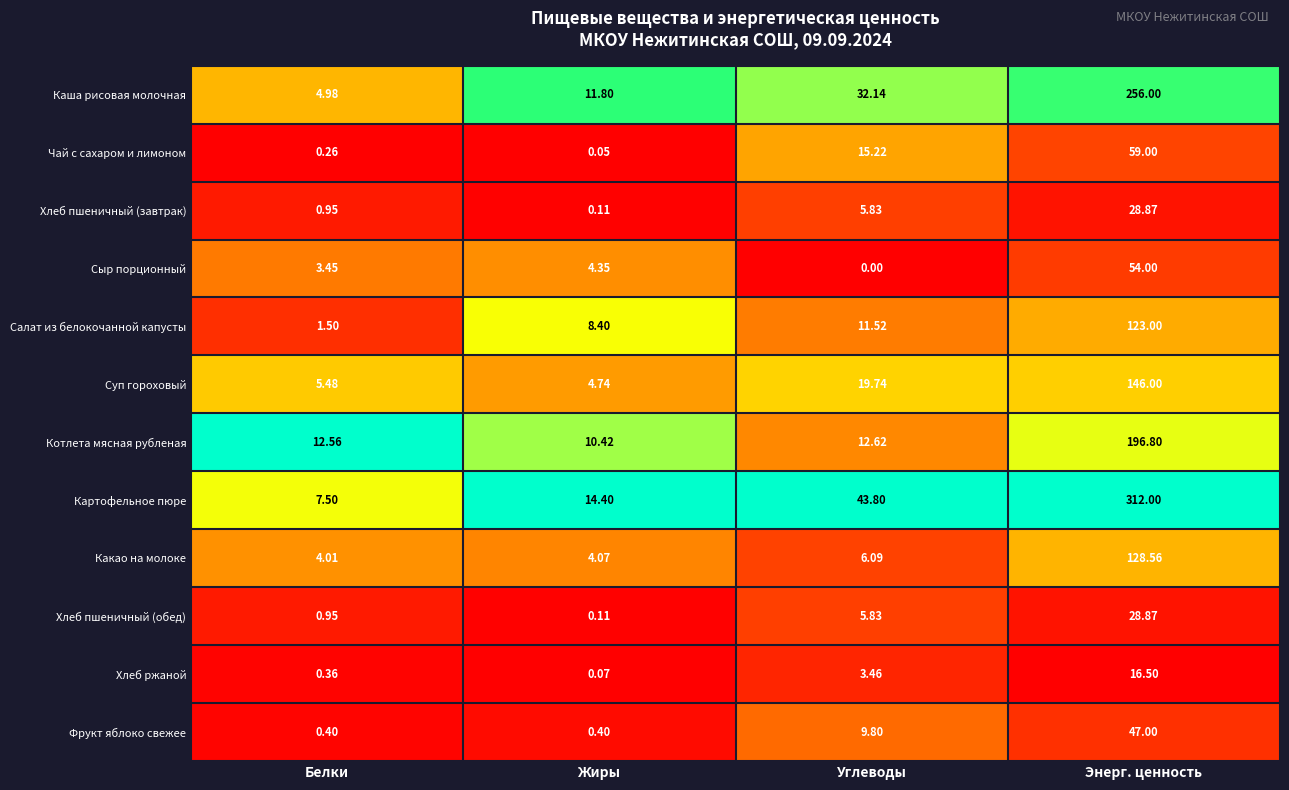

Is the value of Салат из белокочанной капусты at Белки greater than the value of Хлеб пшеничный (обед) at Белки?

Yes